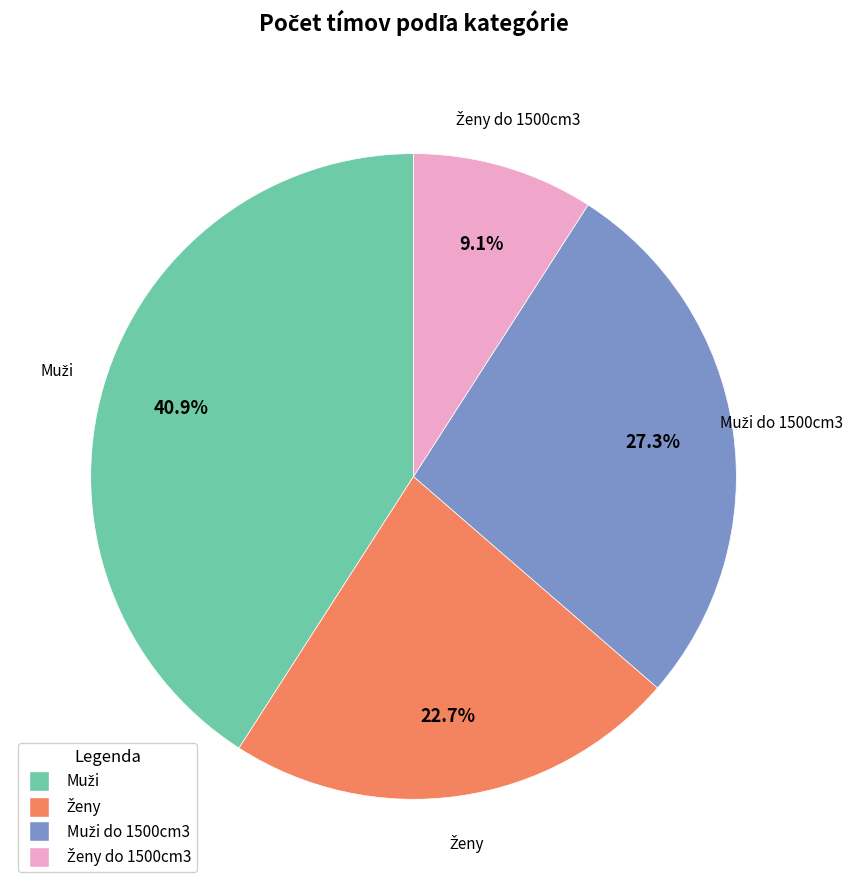

Is there any slice that represents more than half of the pie?

No